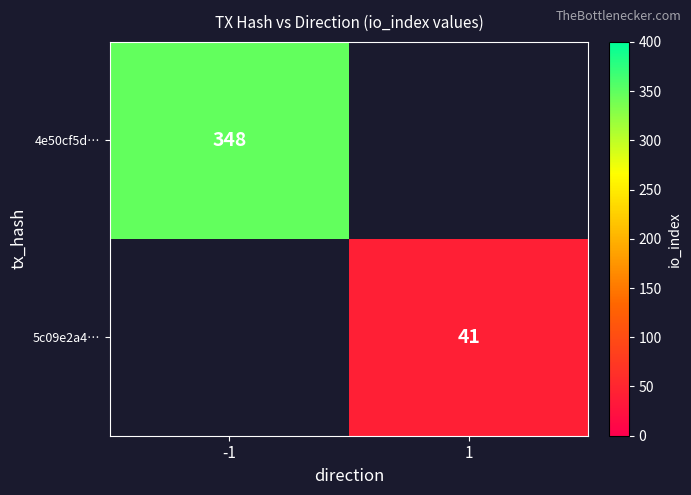

The value of 4e50cf5d… at -1 is 157. True or false?

False